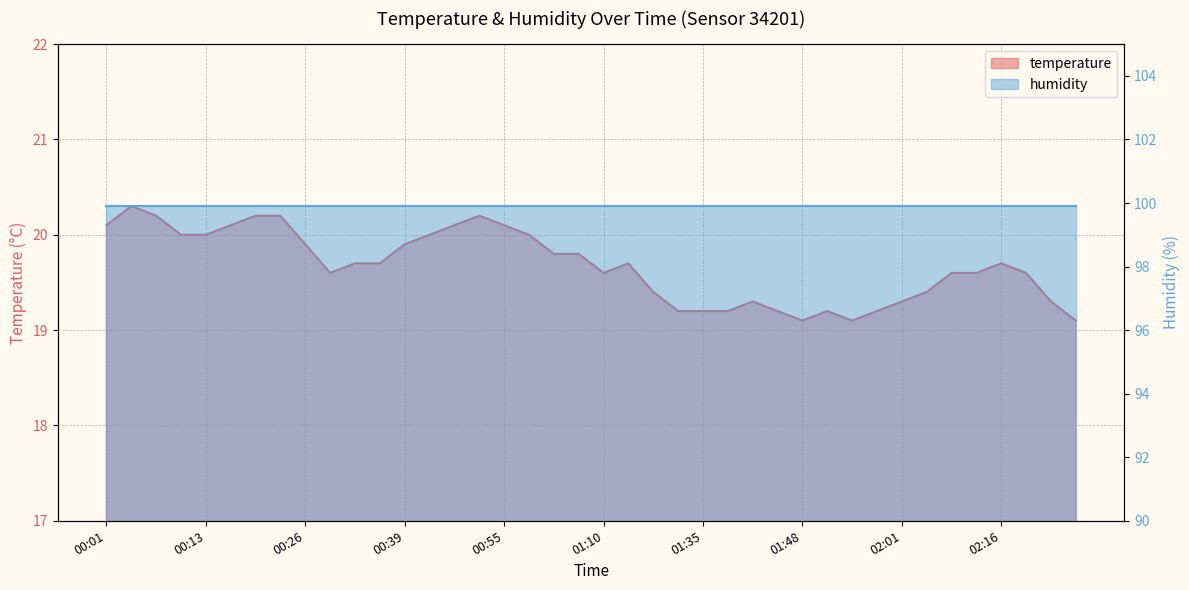

What is the change in value from 00:31 to 01:48?

-0.5